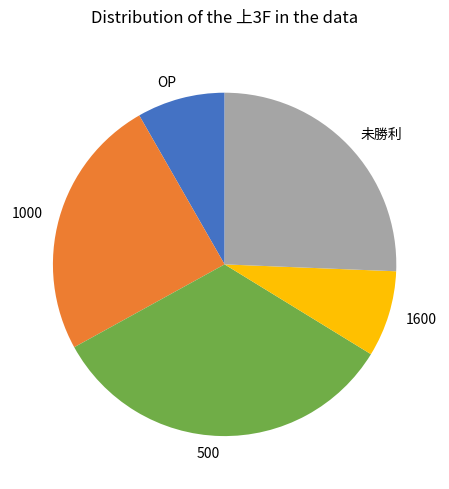

Is OP the majority of the pie?

No